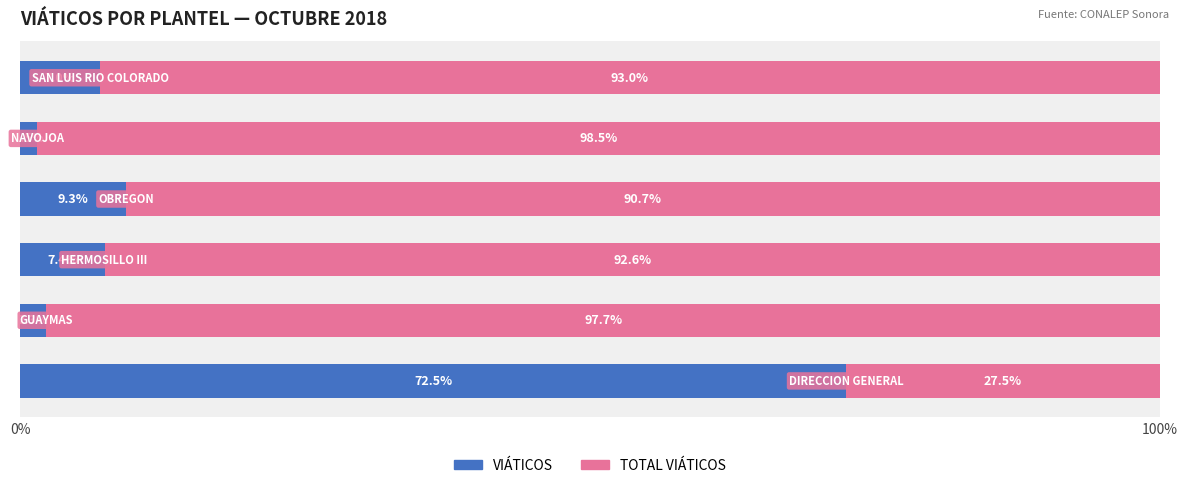

What is the sum of all VIÁTICOS values?

100.0